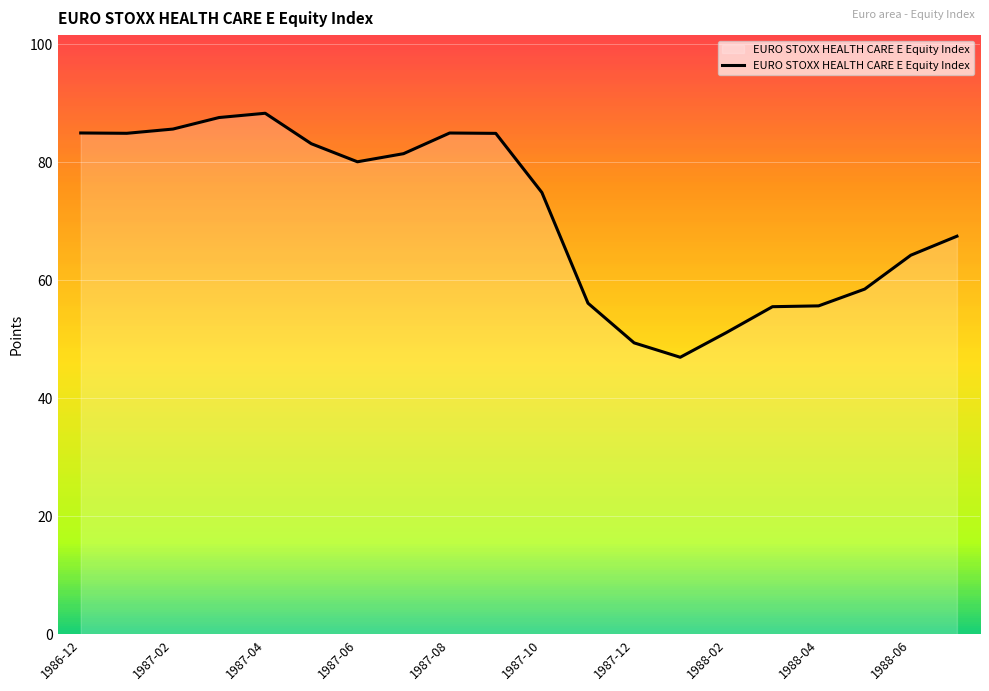

What is the minimum value shown in the chart?

46.9